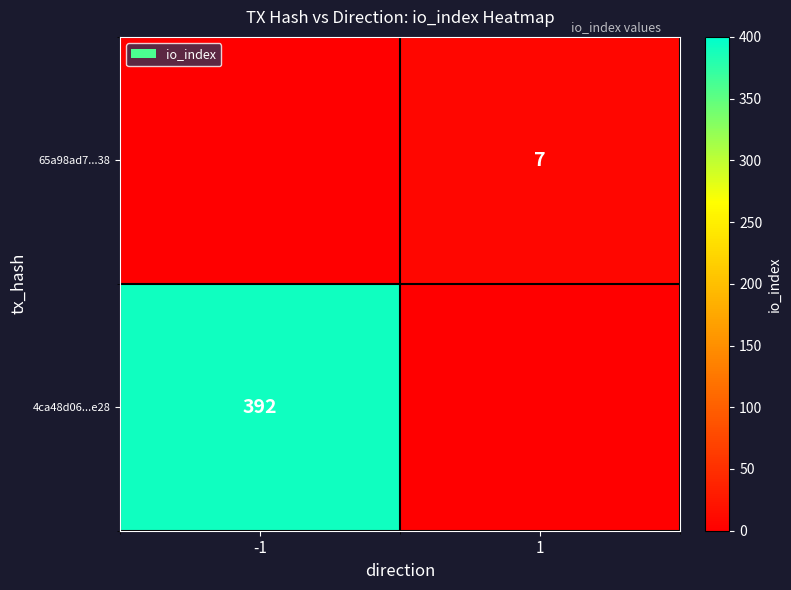

Is it true that 65a98ad7...38 equals 7 at 1?

True